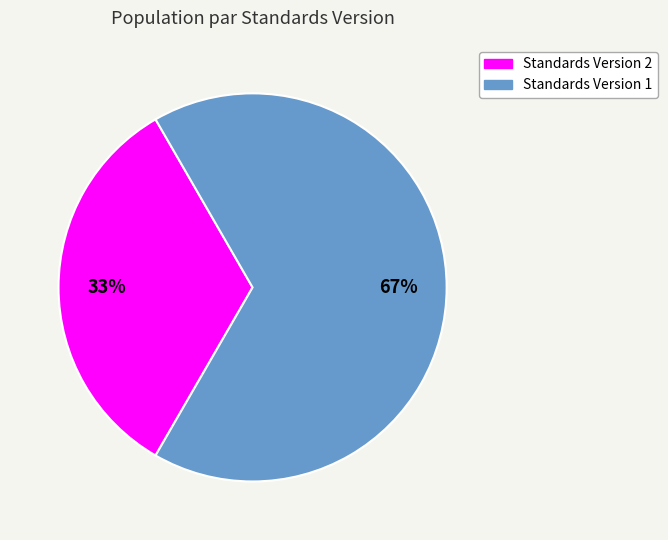

To the nearest percent, what percentage of the pie is Standards Version 1?

67%